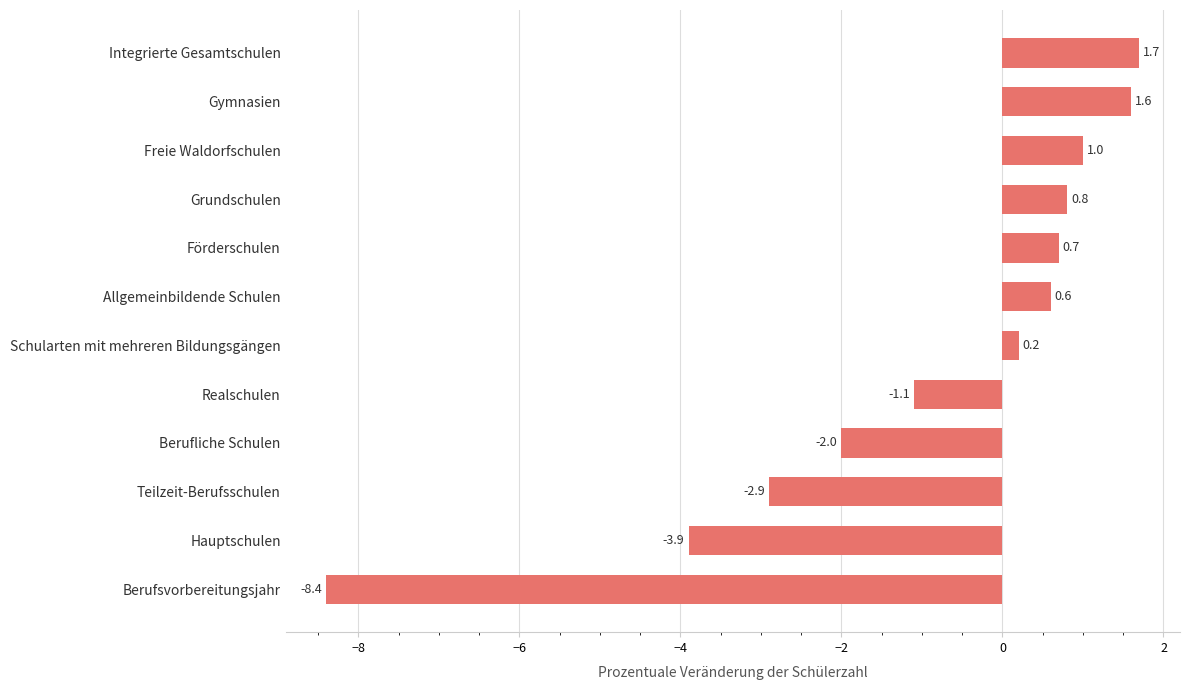

What is the smallest value displayed?

-8.4